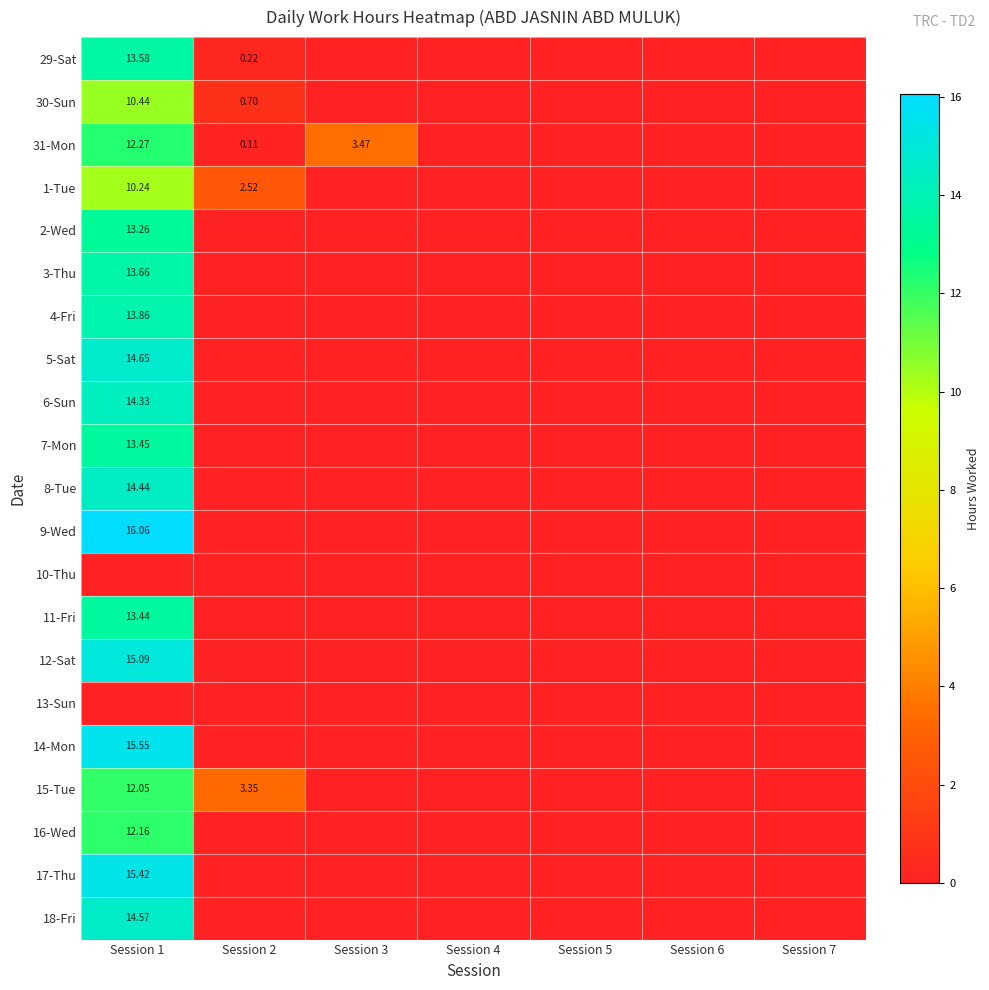

Which category has the highest value in the 2-Wed series?

Session 1